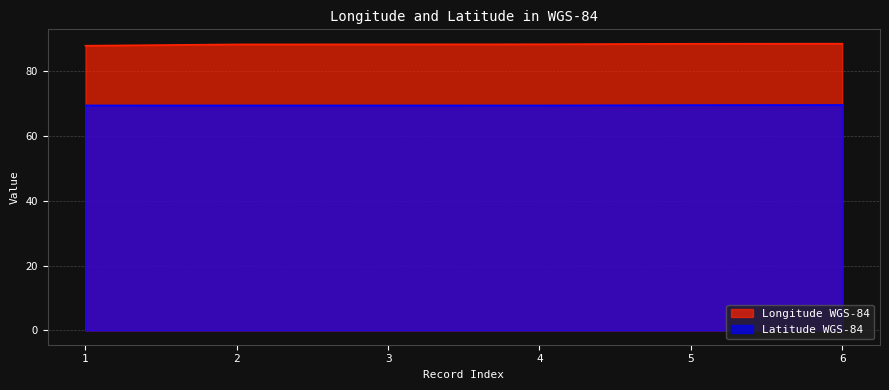

At which label does Longitude WGS-84 reach its minimum?

1